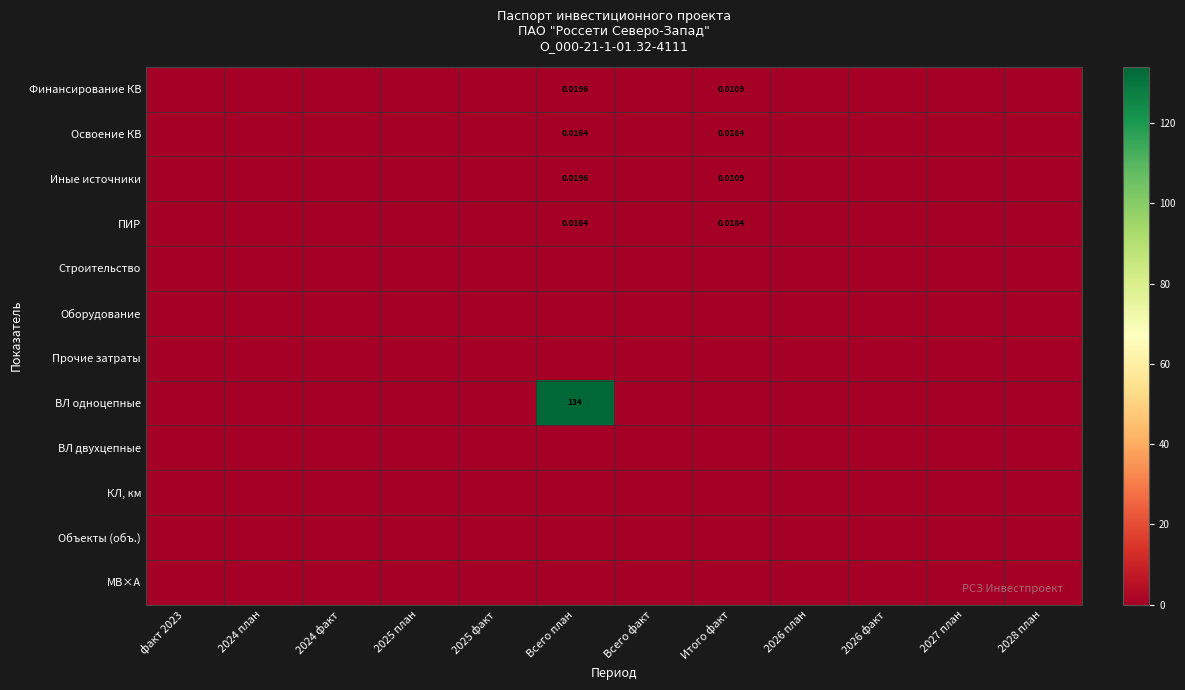

The Объекты (объ.) series shows 0.0 at факт 2023. True or false?

True